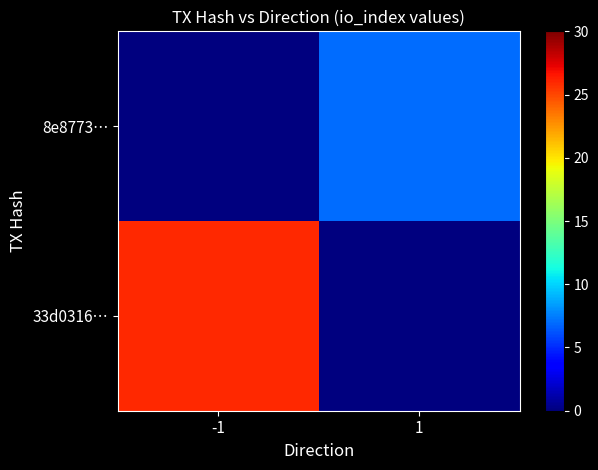

How many series are shown in this chart?

2